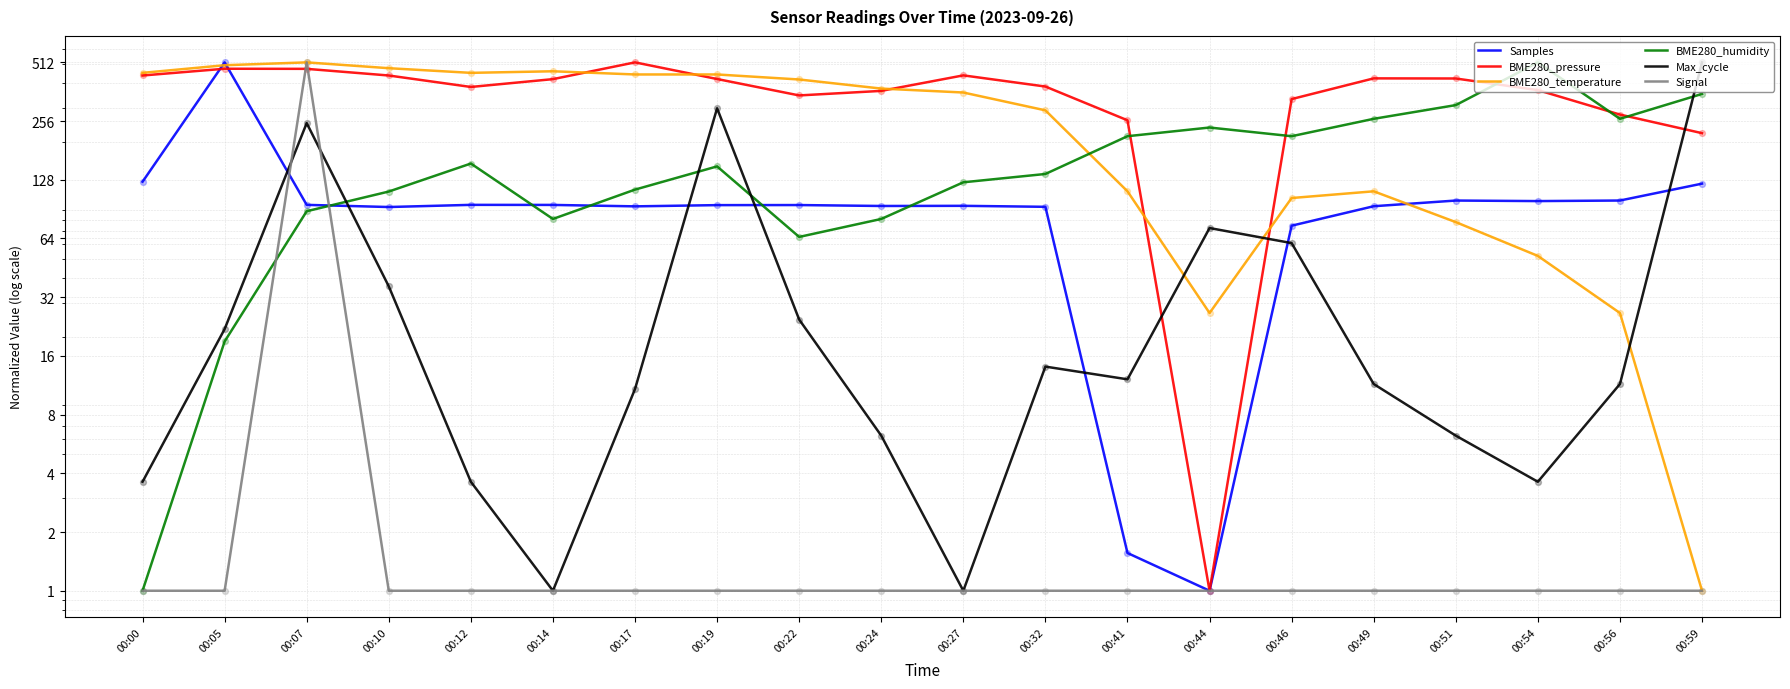

Which series contains the lowest Y value?

Samples